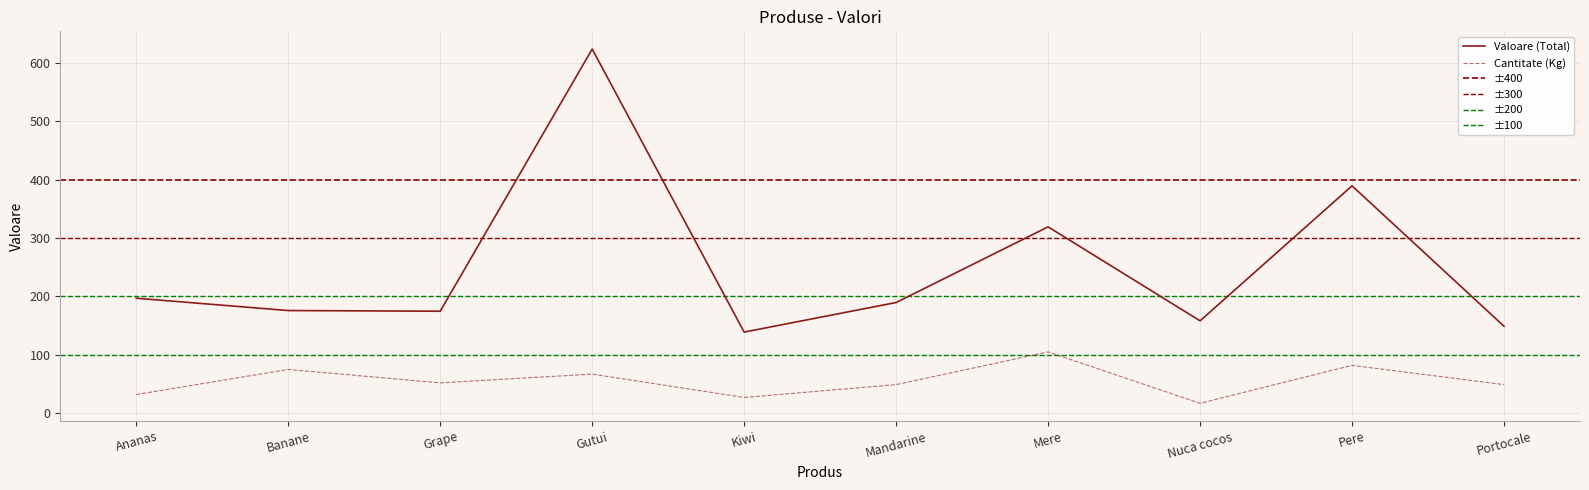

Between Banane and Kiwi, which series saw the biggest shift?

Cantitate (Kg)